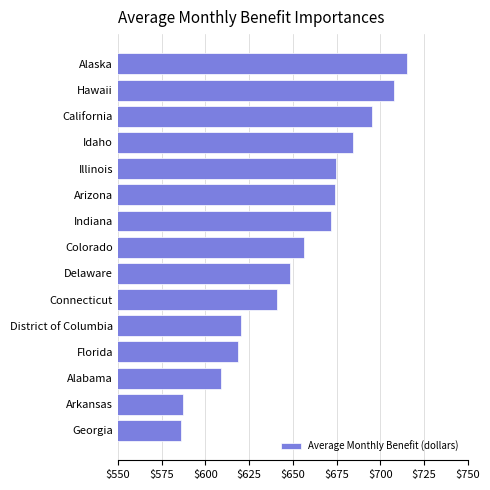

The value at Delaware is 160.7. True or false?

False